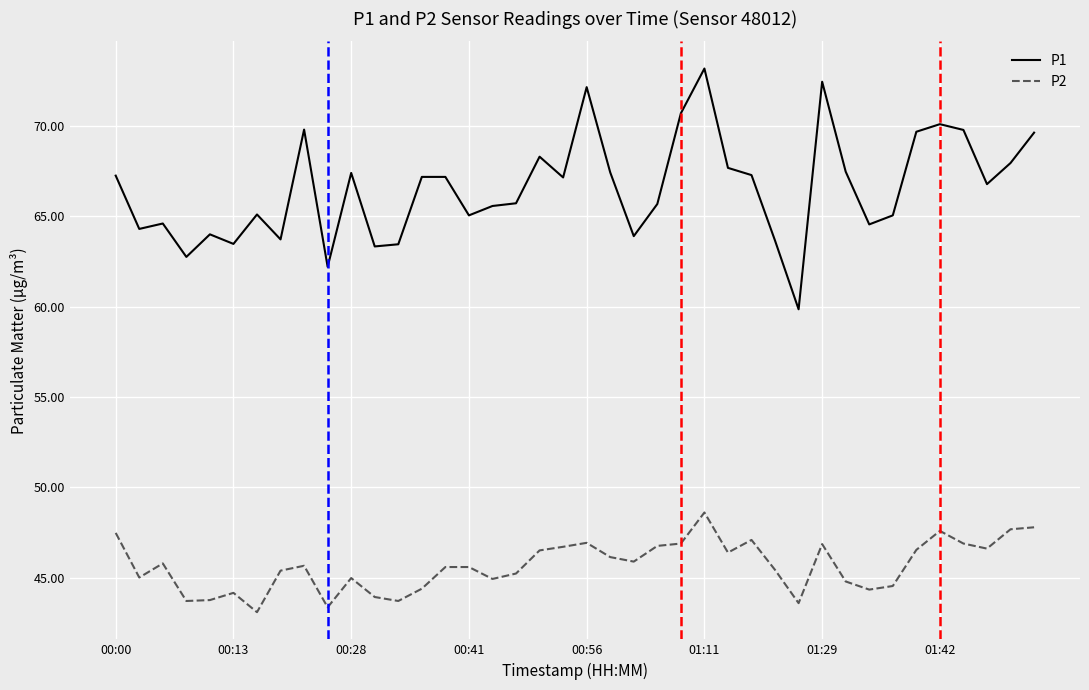

Rank the series by their maximum value, from lowest to highest.

P2, P1